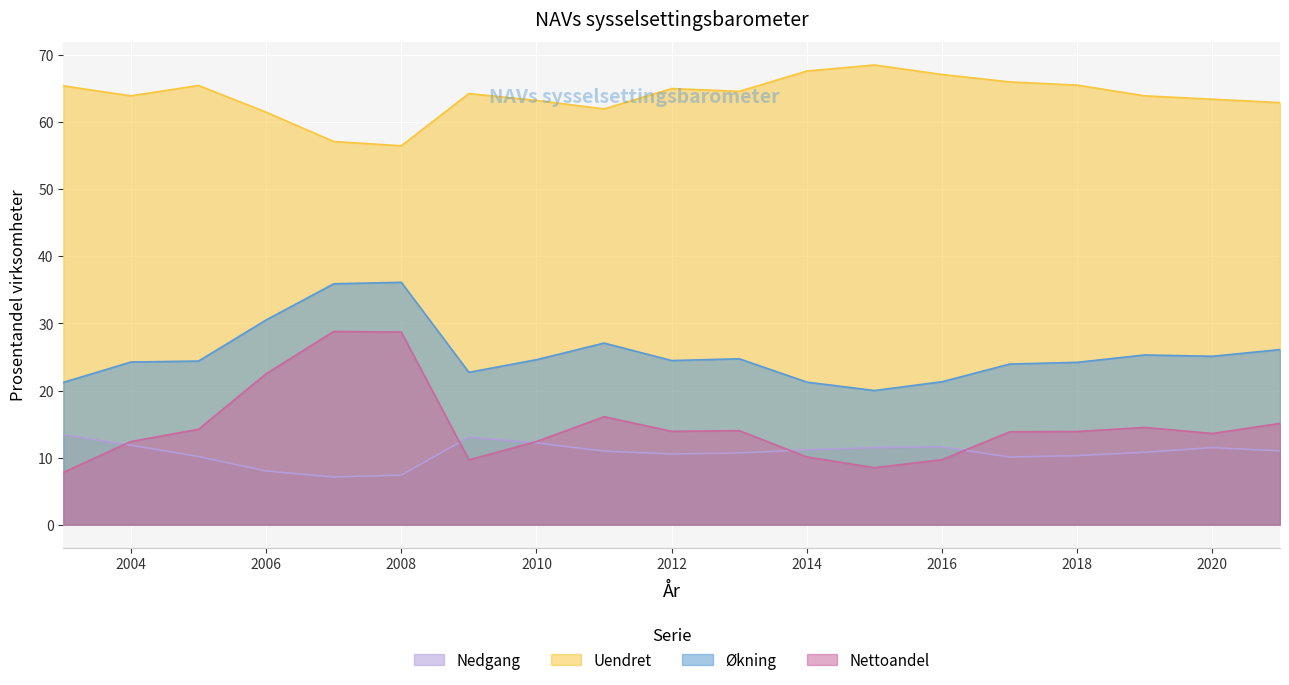

Which category has the lowest value in the Nedgang series?

2007